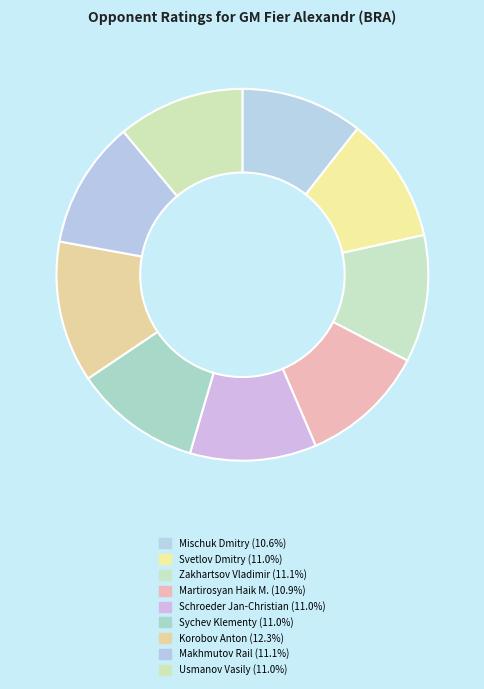

The Makhmutov Rail slice represents 1% of the pie. True or false?

False